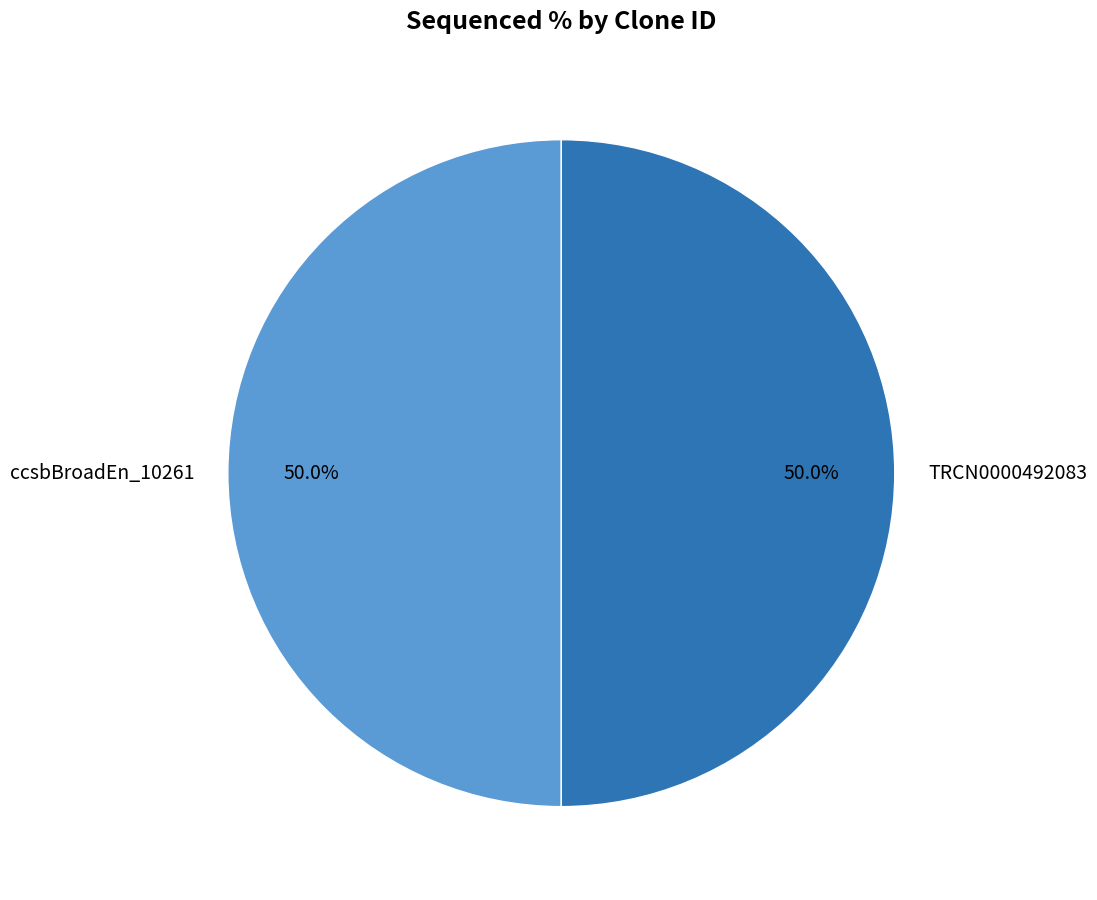

To the nearest percent, what is the average slice percentage?

50%